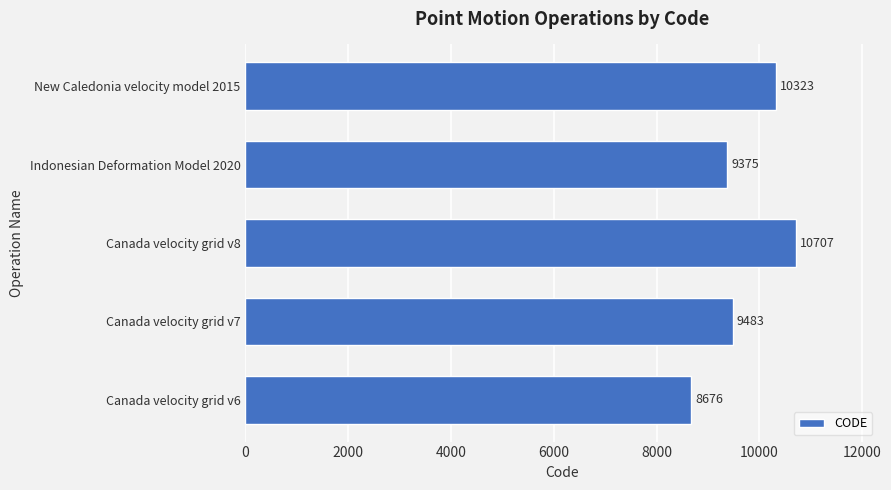

How many data points are less than 9483?

2